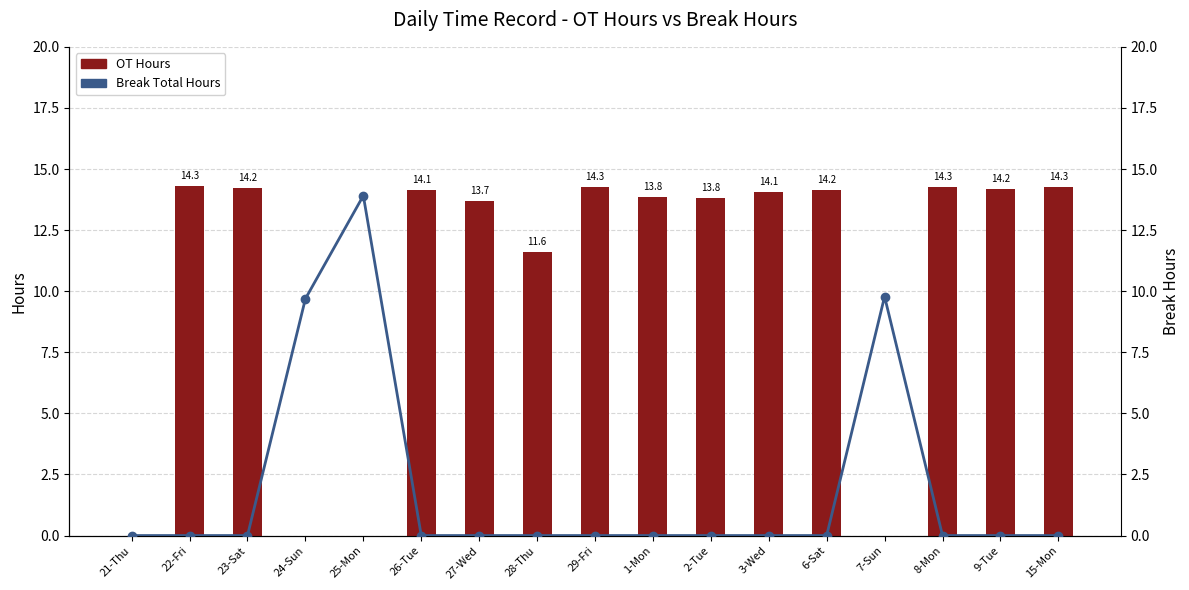

How many data points in OT Hours are less than 14?

8